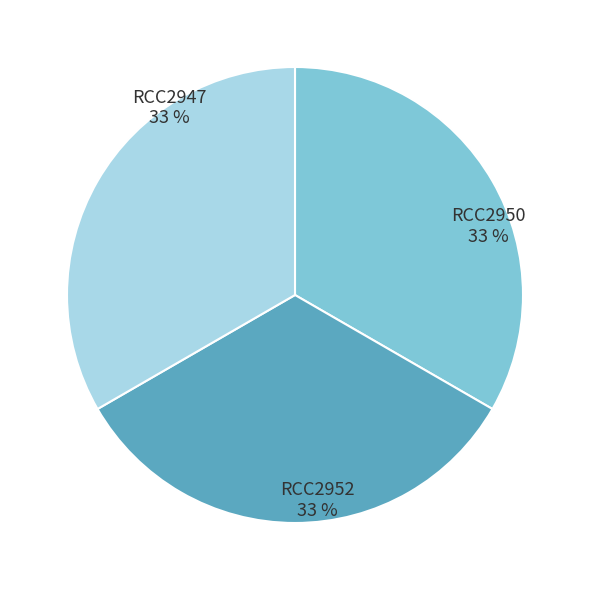

How many slices are in this pie chart?

3